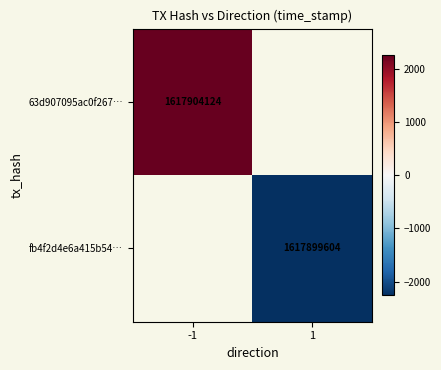

How many data points does each series have?

2